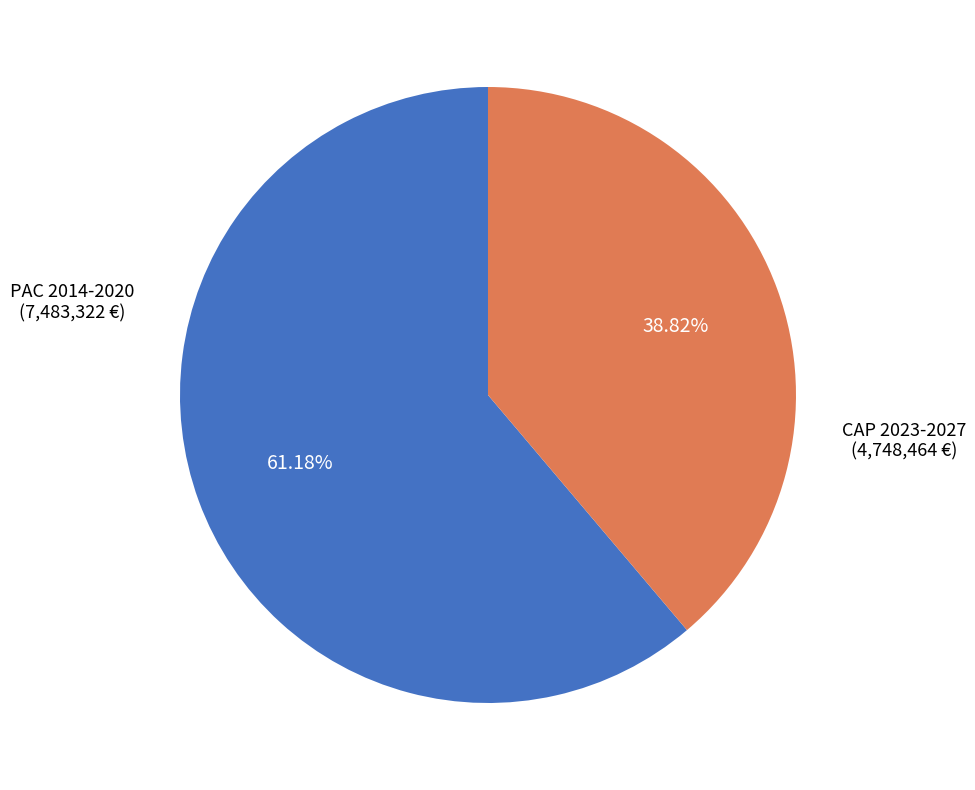

Is there a majority slice in this chart?

Yes